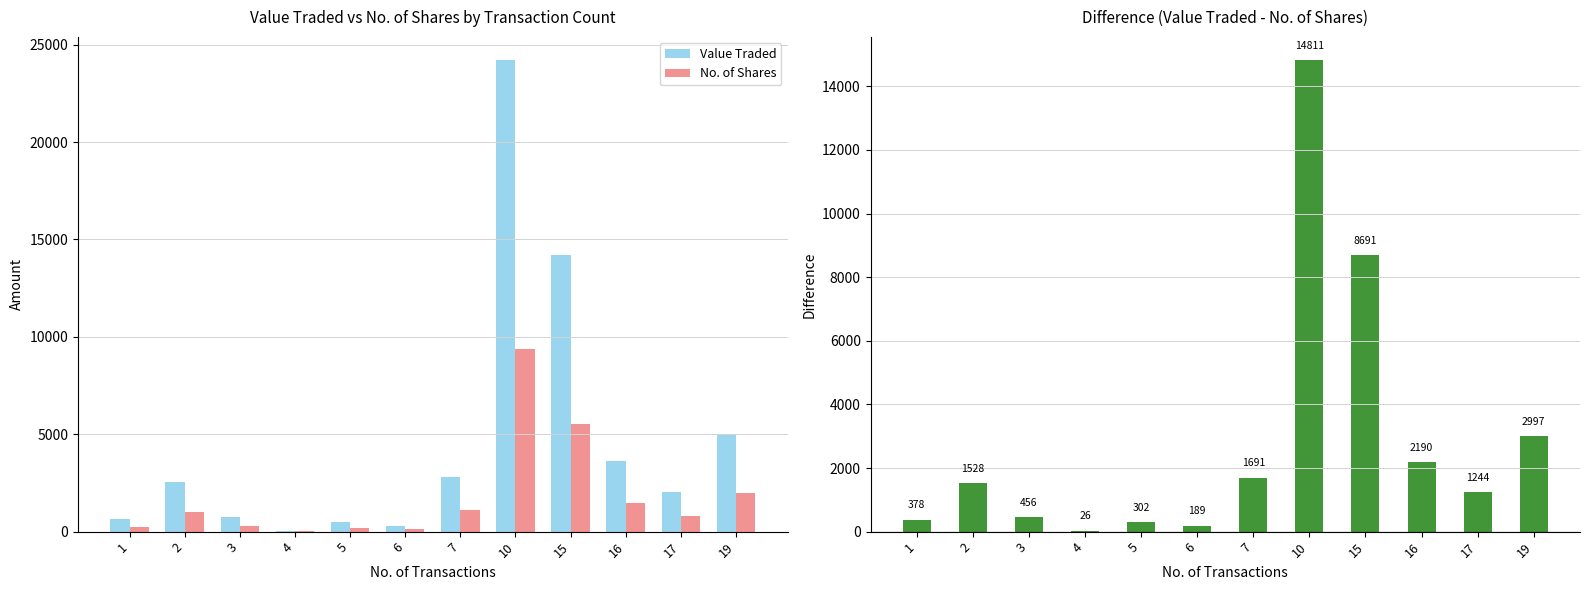

What is the difference between the Value Traded values at 1 and 6?

314